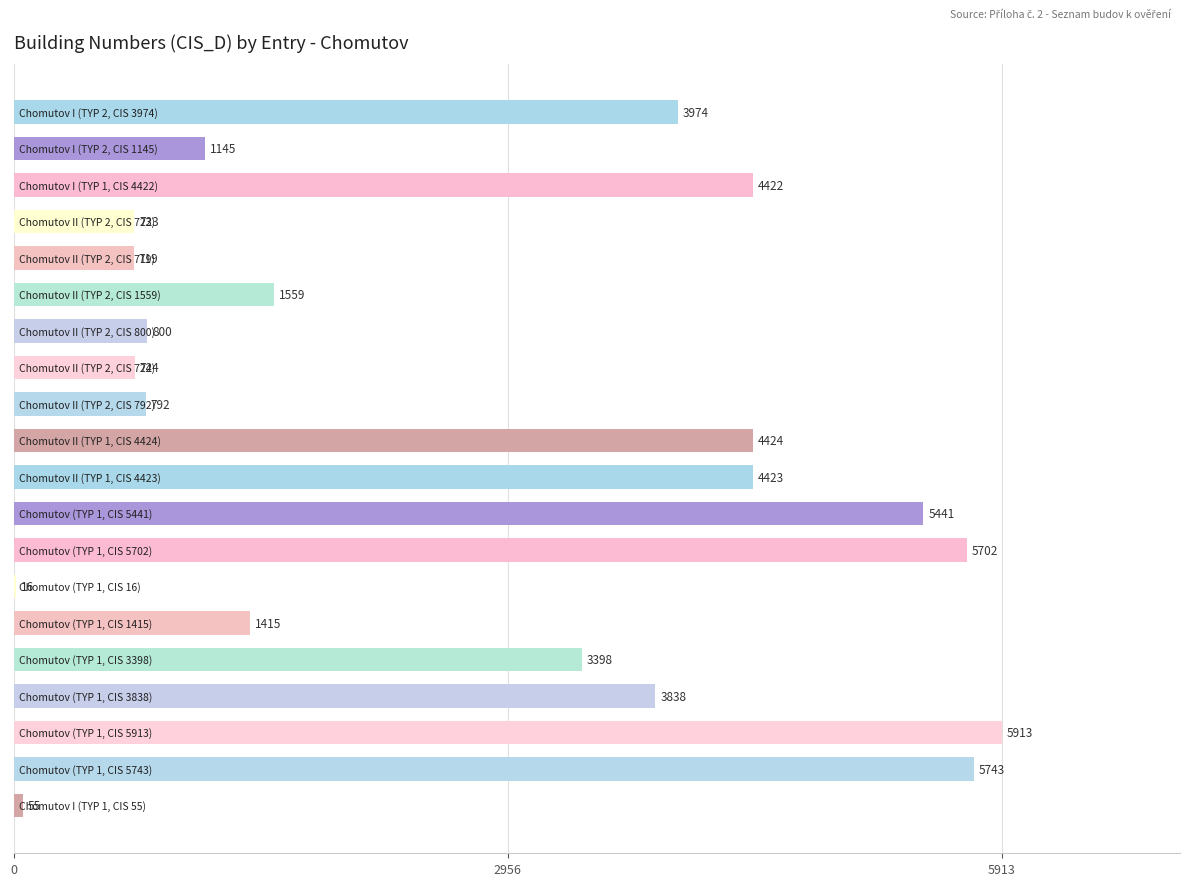

What is the maximum value shown in the chart?

5913